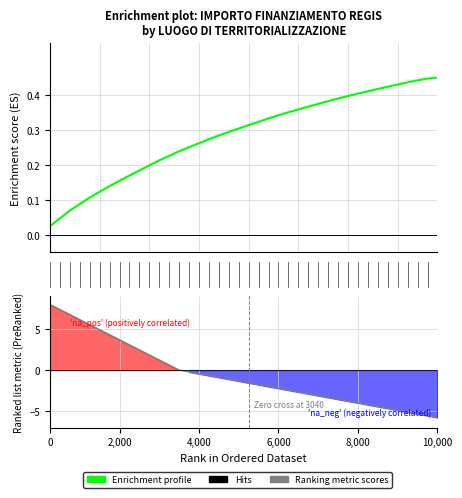

Does the chart have visible grid lines?

Yes